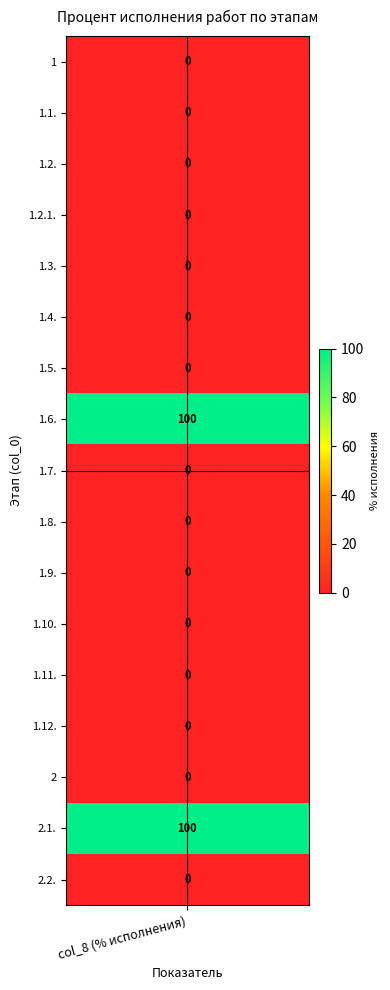

List the labels in order of value, smallest first.

1, 1.1., 1.2., 1.2.1., 1.3., 1.4., 1.5., 1.7., 1.8., 1.9., 1.10., 1.11., 1.12., 2, 2.2., 1.6., 2.1.